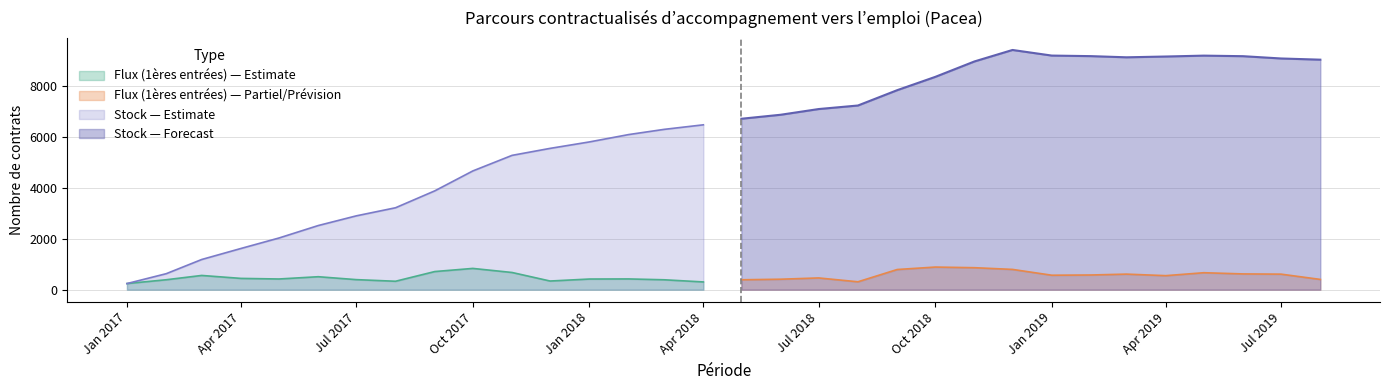

List the labels in order of Stock value, smallest first.

2017-01-01, 2017-02-01, 2017-03-01, 2017-04-01, 2017-05-01, 2017-06-01, 2017-07-01, 2017-08-01, 2017-09-01, 2017-10-01, 2017-11-01, 2017-12-01, 2018-01-01, 2018-02-01, 2018-03-01, 2018-04-01, 2018-05-01, 2018-06-01, 2018-07-01, 2018-08-01, 2018-09-01, 2018-10-01, 2018-11-01, 2019-08-01, 2019-07-01, 2019-03-01, 2019-04-01, 2019-06-01, 2019-02-01, 2019-05-01, 2019-01-01, 2018-12-01